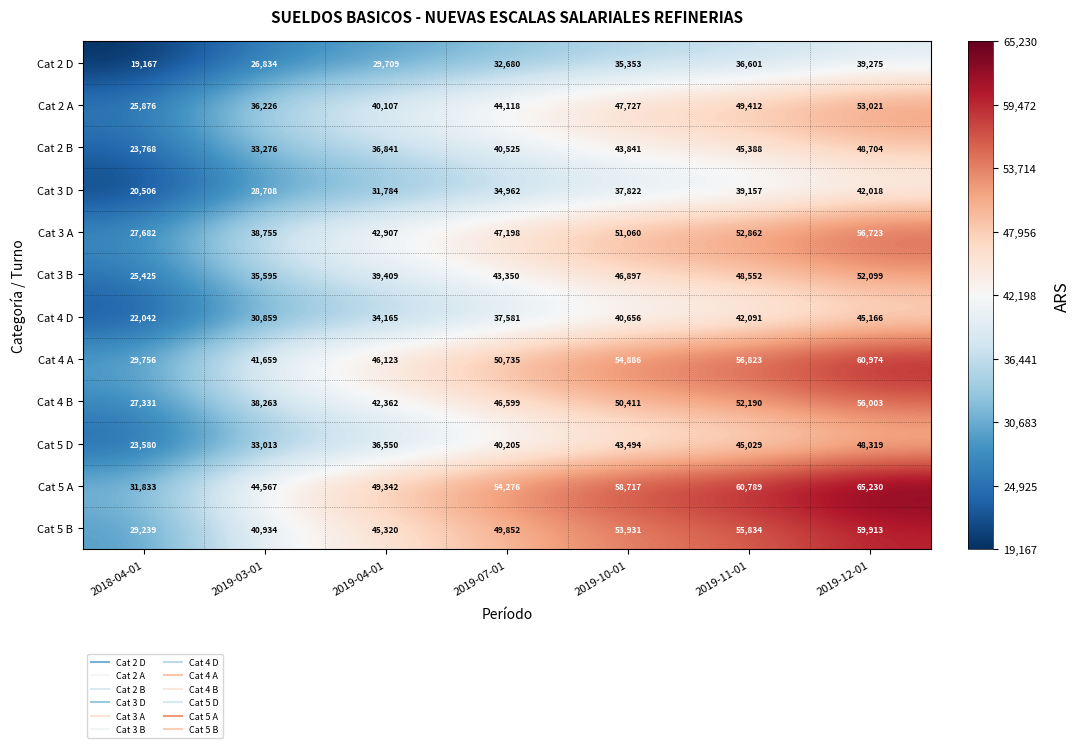

What is the difference between the maximum and minimum values in the Cat 2 A series?

27145